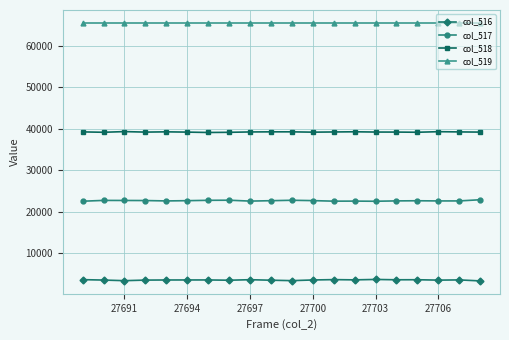

What is the value of the col_518 point at the 12th from the left?

39213